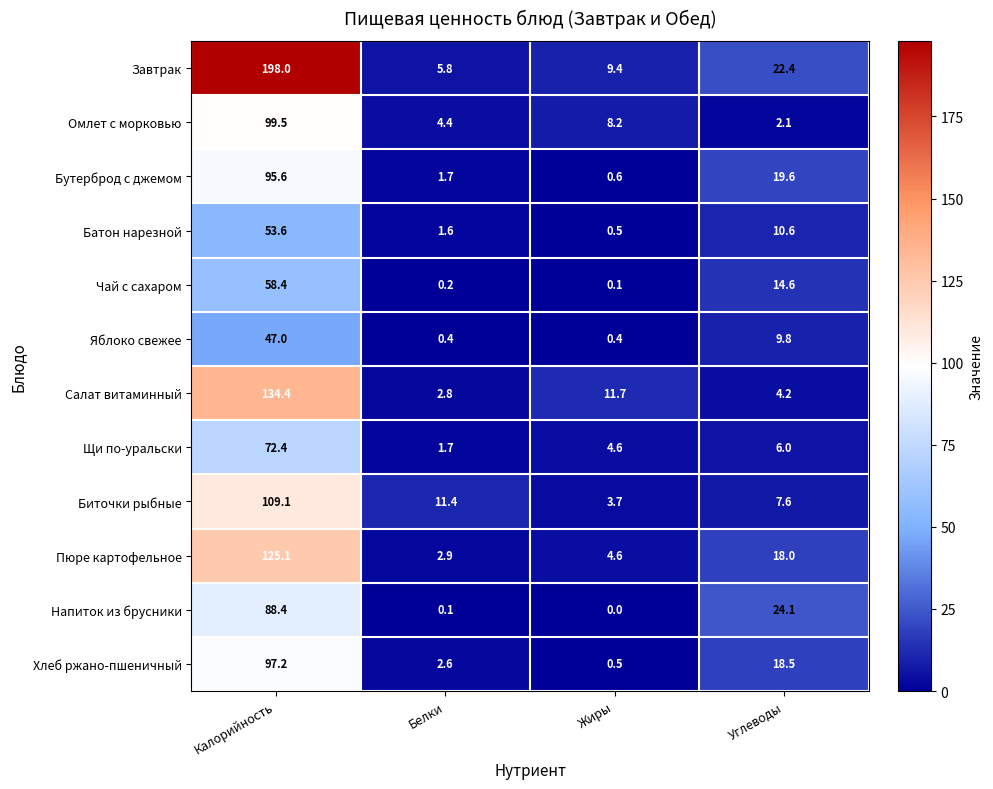

What is the maximum value shown in the chart?

198.0